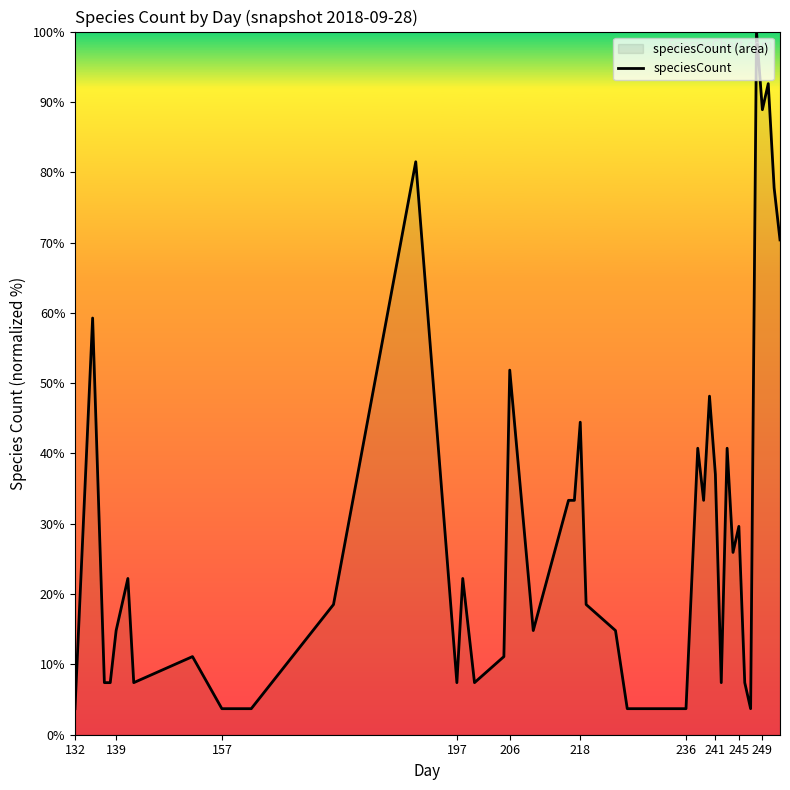

What is the greatest value displayed?

100.0